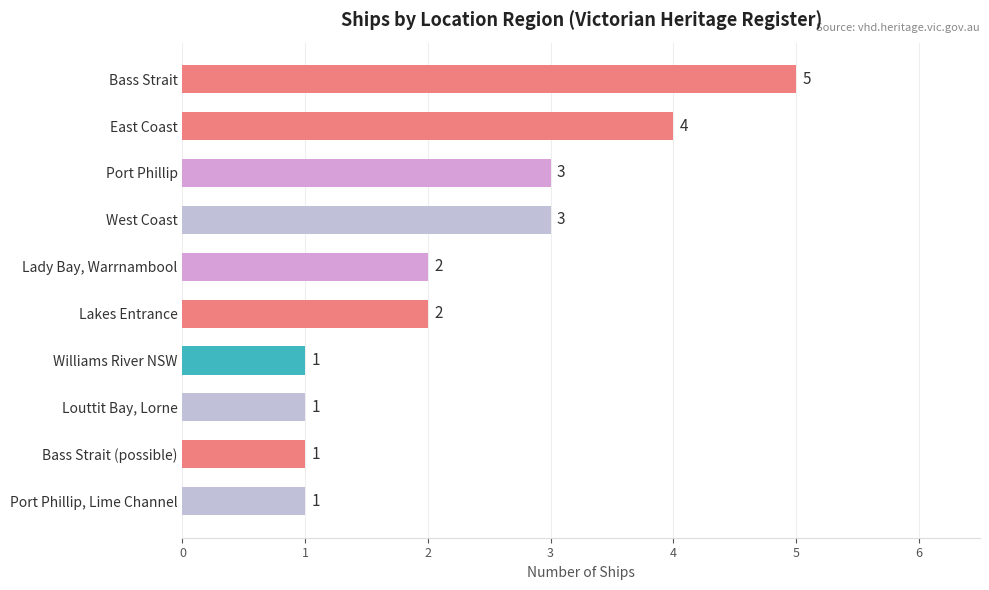

Count the values in the range 1 to 3.

8